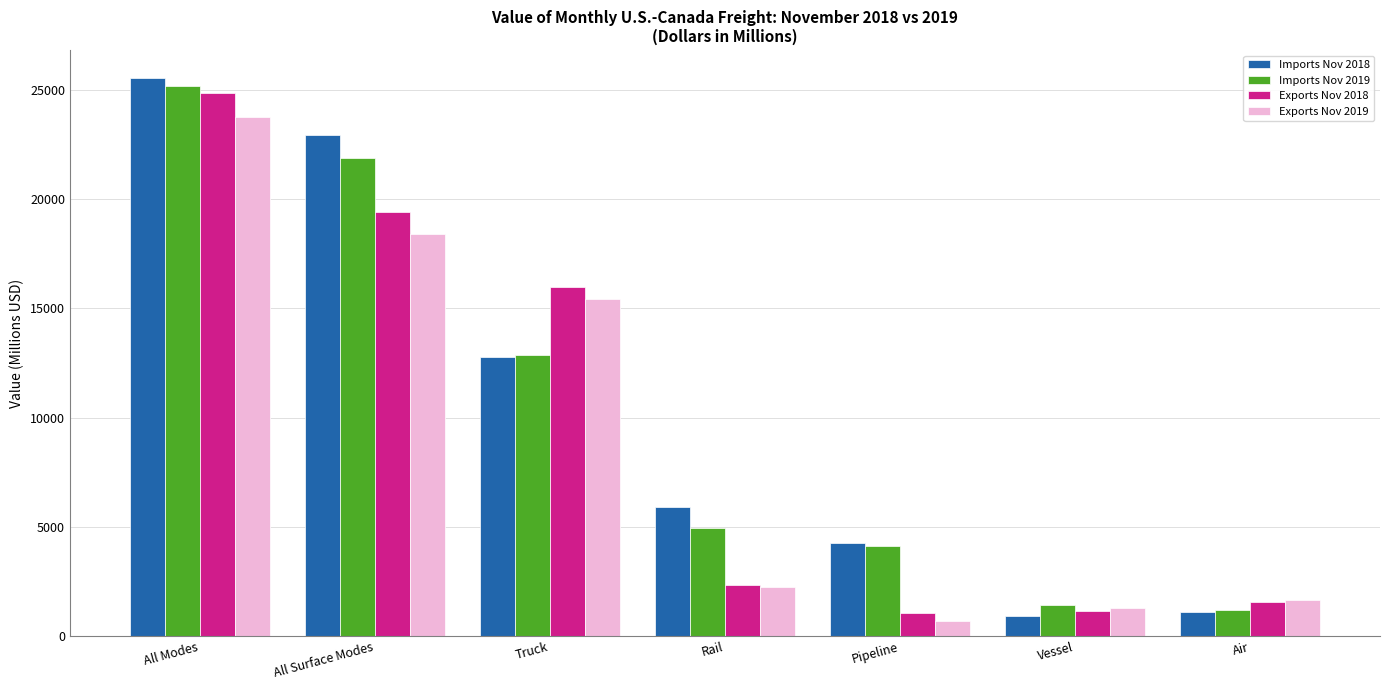

What is the difference between the highest and lowest values at Rail?

3667.6